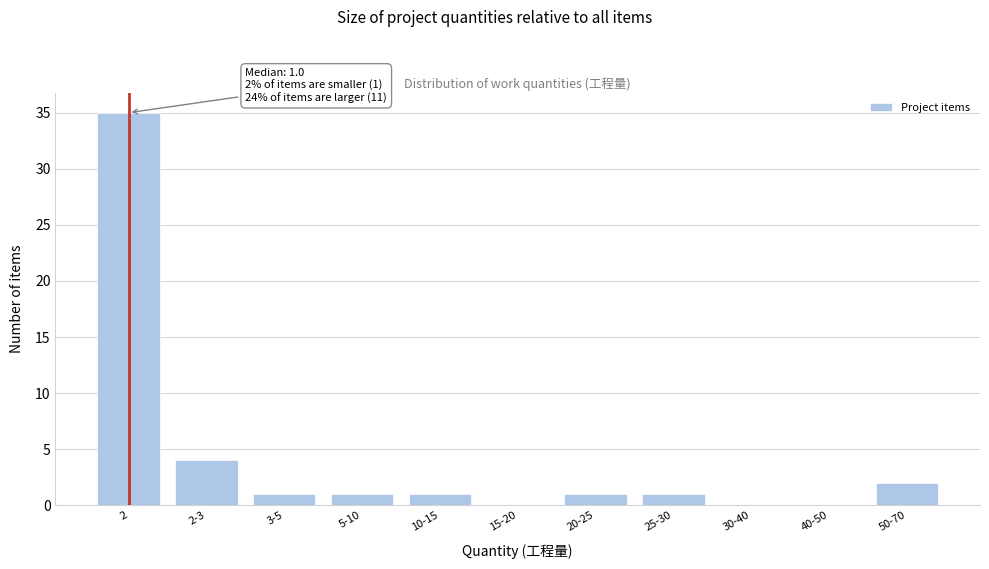

Reading left to right, transcribe all the data shown in this chart.

2=35	2-3=4	3-5=1	5-10=1	10-15=1	15-20=0	20-25=1	25-30=1	30-40=0	40-50=0	50-70=2